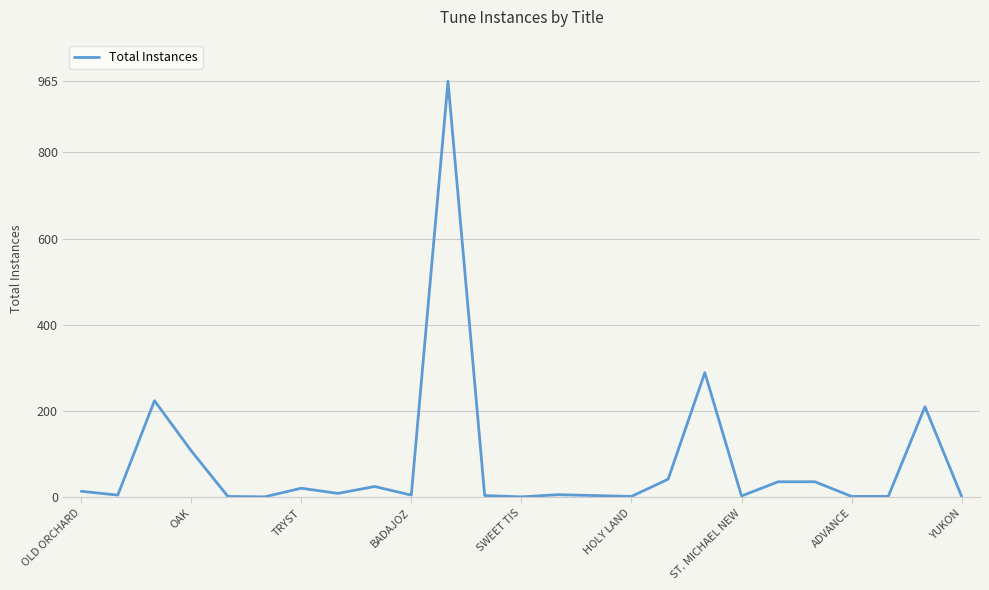

Does the chart have visible grid lines?

Yes